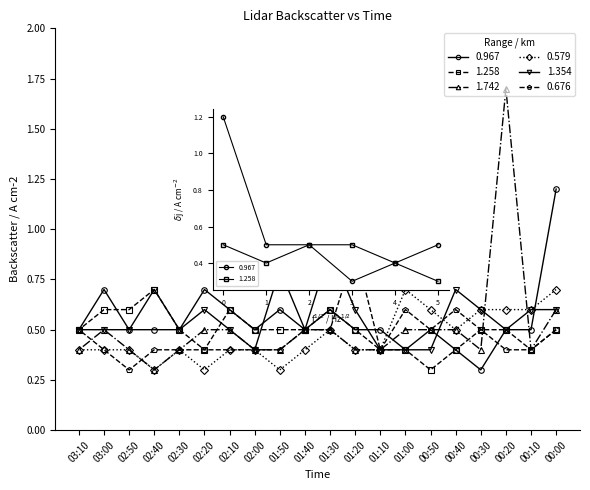

How many interior local valleys does the 0.579 series have?

4